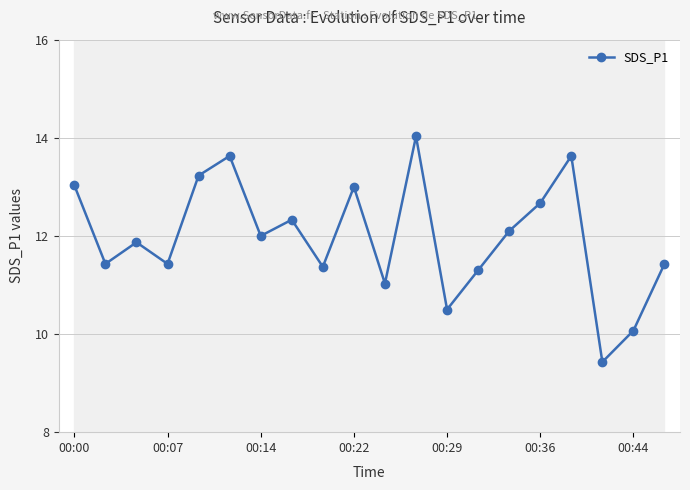

In SDS_P1, how many points are higher than both neighbors (excluding endpoints)?

6